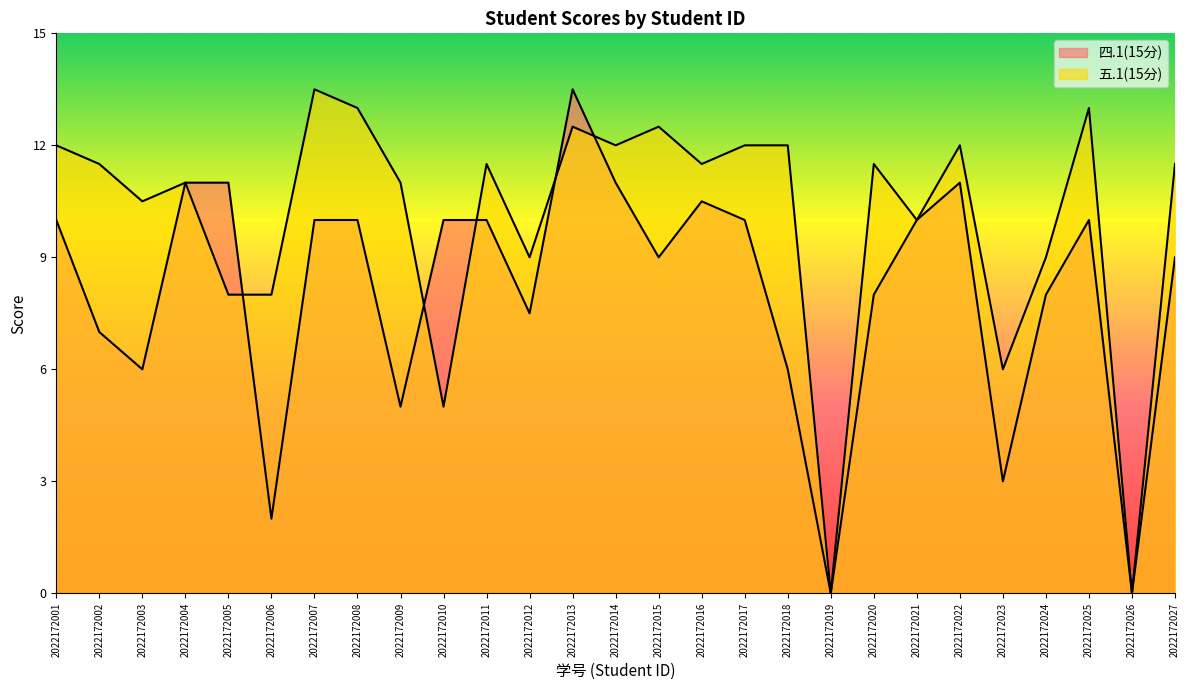

What is the sum of the 五.1(15分) values at 2022172016 and 2022172019?

11.5